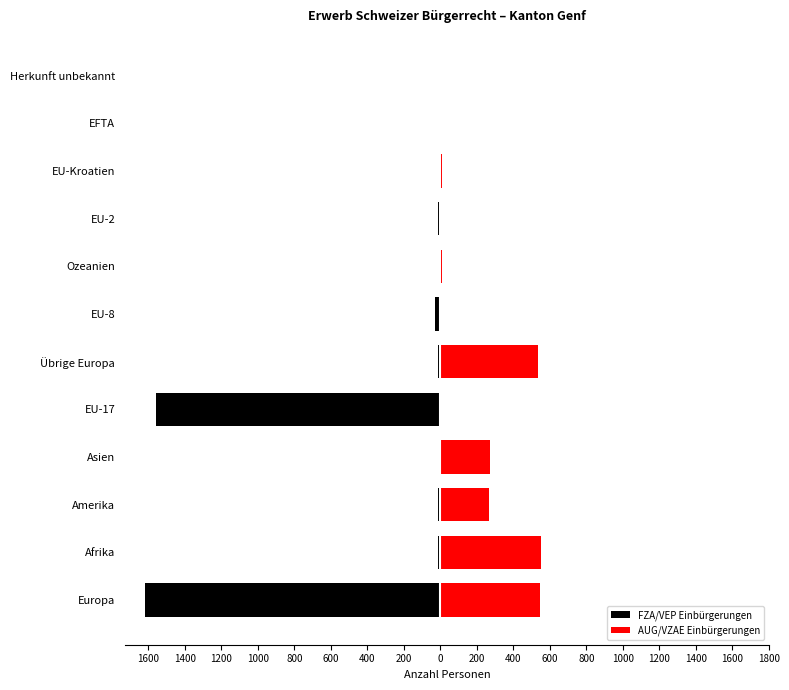

Is it true that FZA/VEP Einbürgerungen equals 0 at Herkunft unbekannt?

True